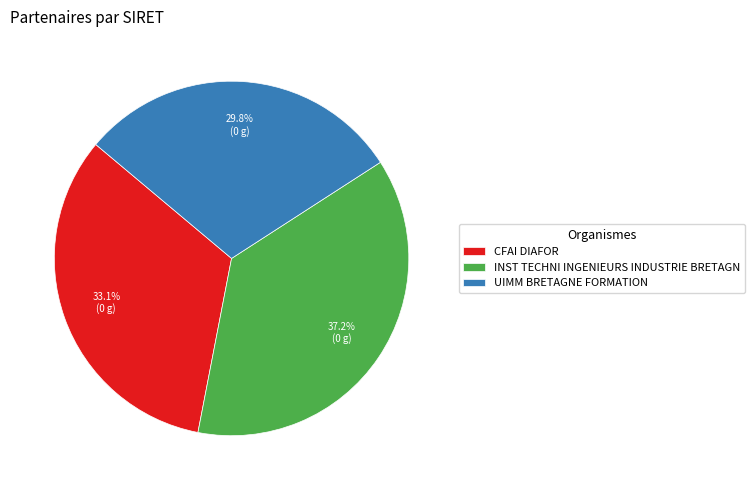

To the nearest percent, what portion does UIMM BRETAGNE FORMATION represent?

30%